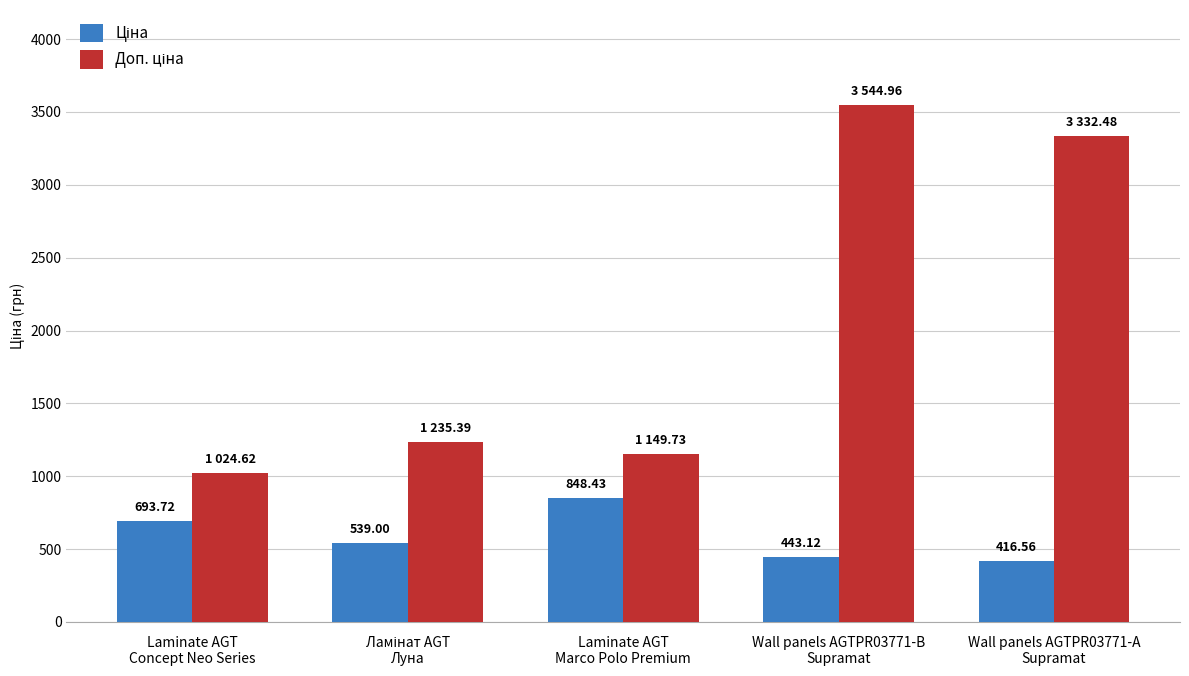

What is the highest value of the Ціна series?

848.4